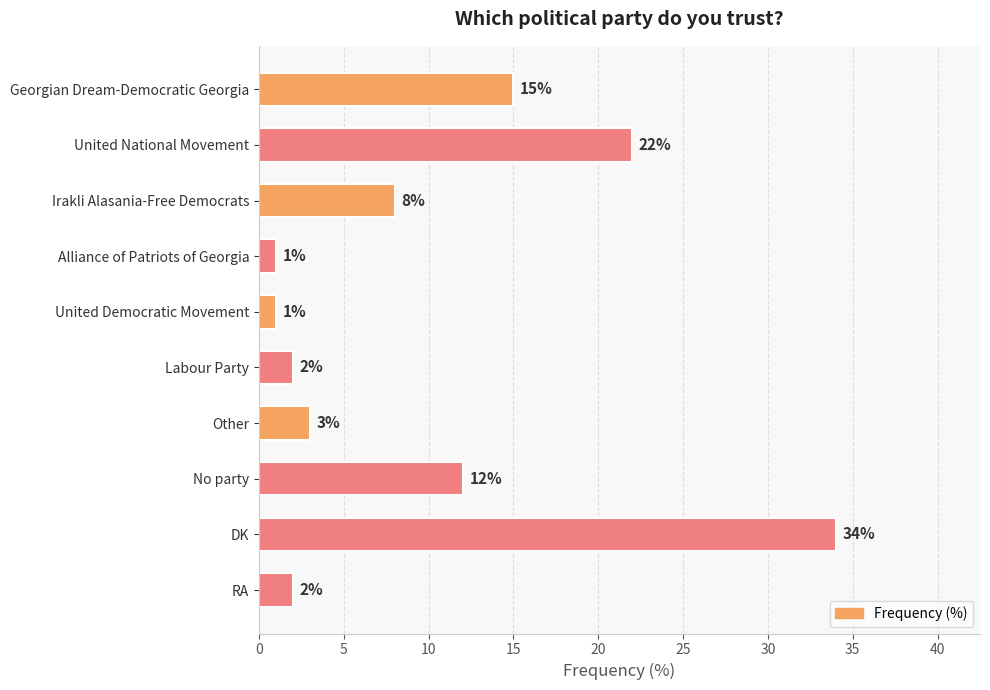

What is the average value?

10